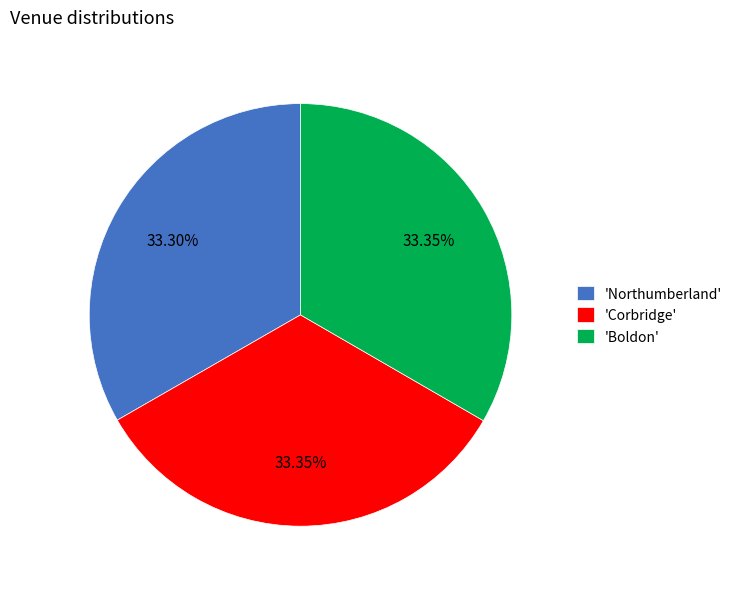

What is the ratio of the value at 'Corbridge' to the value at 'Boldon'?

1.0